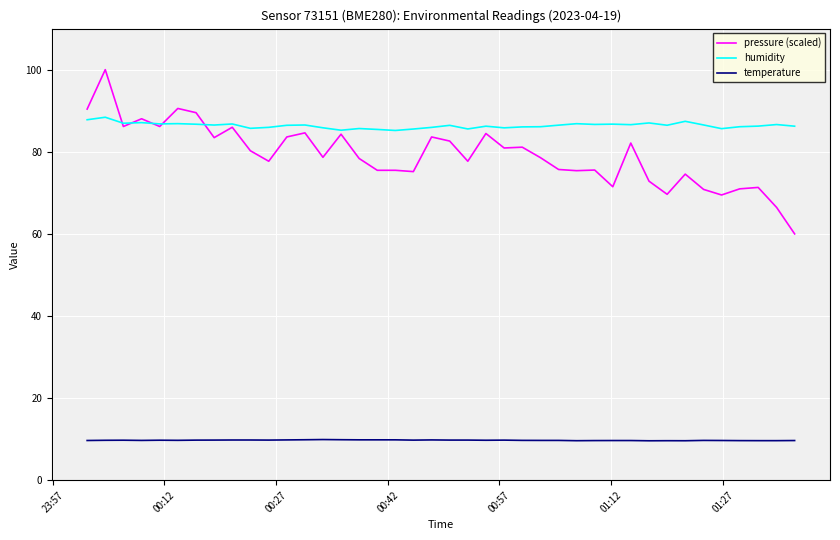

What is the smallest value displayed?

9.6